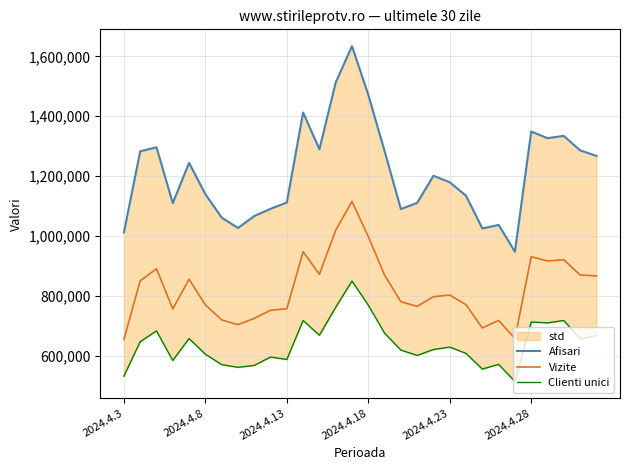

What is the lowest value of the Vizite series?

654776